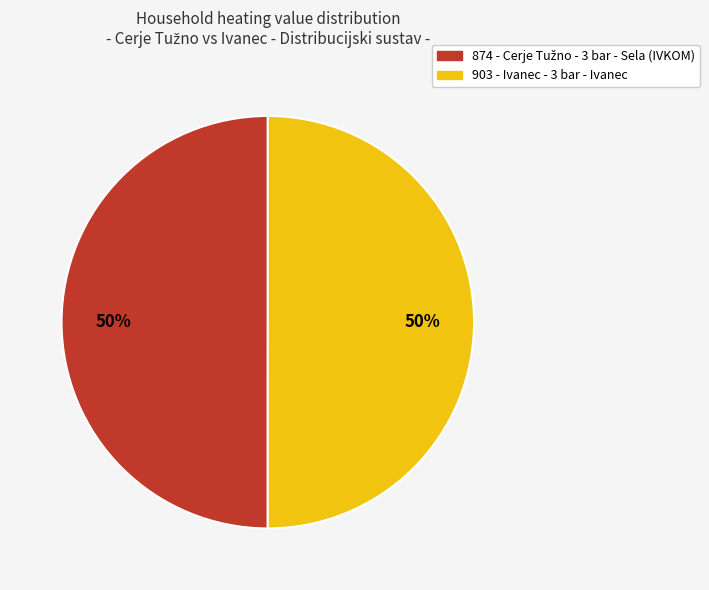

To the nearest percent, what percentage of the pie is 874?

50%